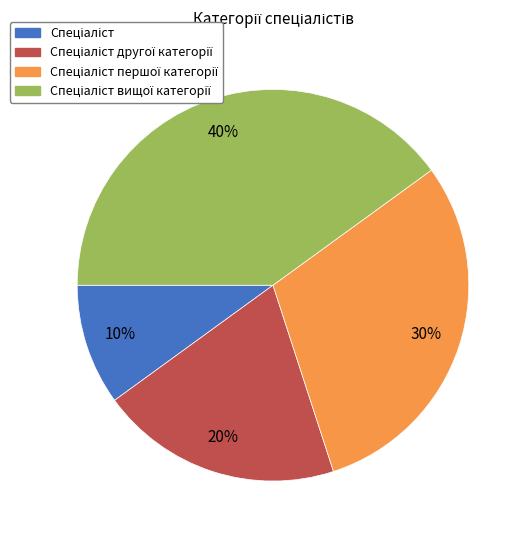

To the nearest percent, what is the average slice percentage?

25%